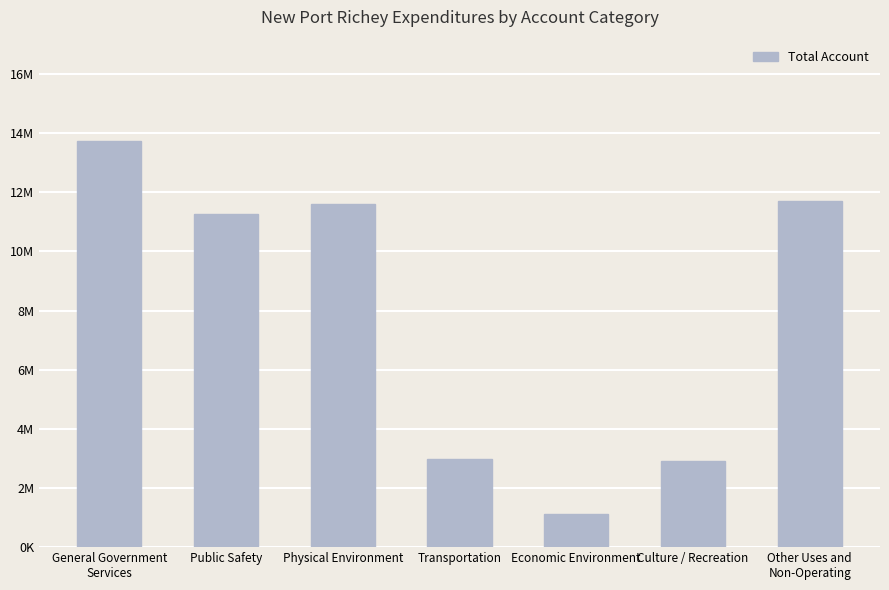

At which label does the data first exceed 11271214?

General Government
Services